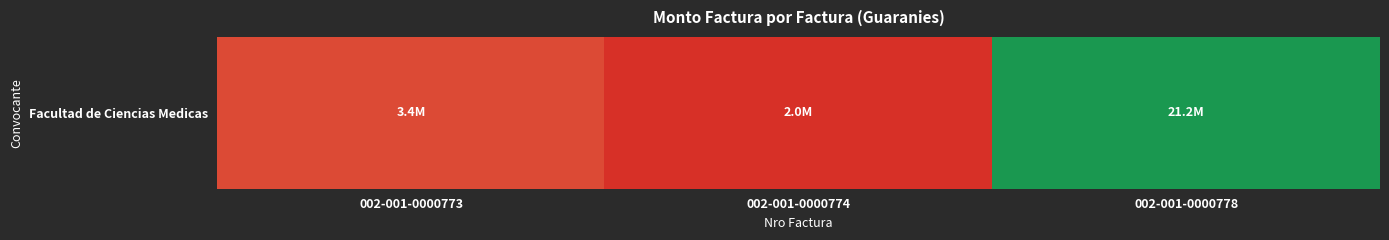

The chart shows a value of 3165929 at 002-001-0000774. True or false?

False